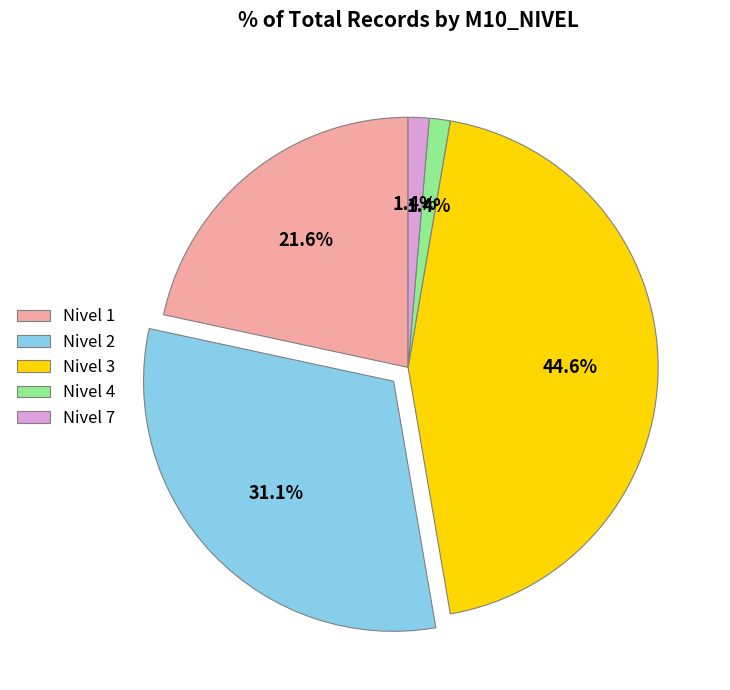

What is the largest slice in the pie chart?

Nivel 3